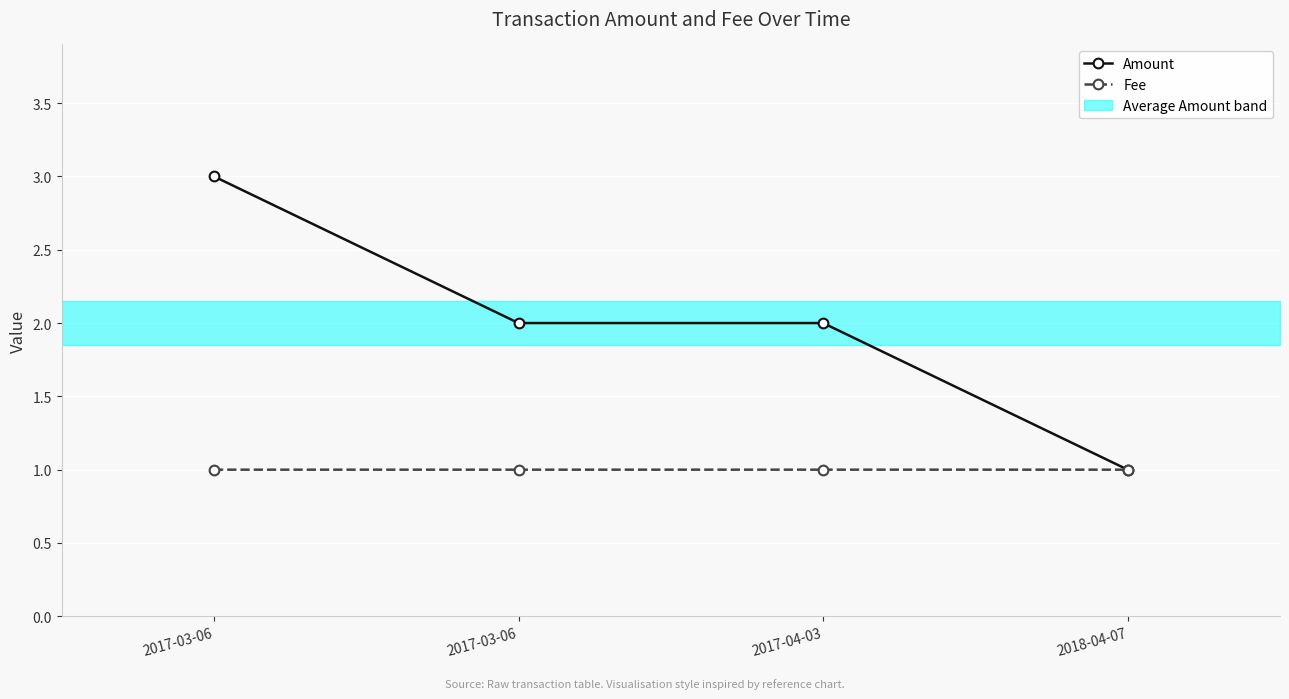

Where is the first local maximum for Fee?

2017-04-03